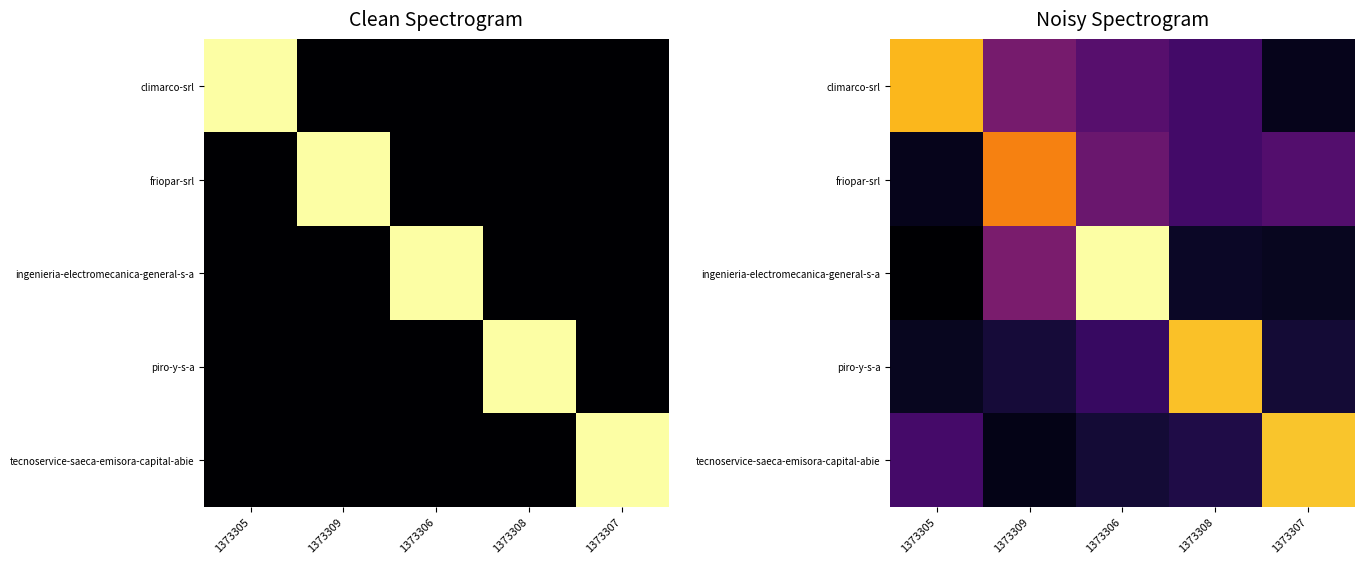

The value of tecnoservice-saeca-emisora-capital-abie at 1373307 is 1.5. True or false?

True